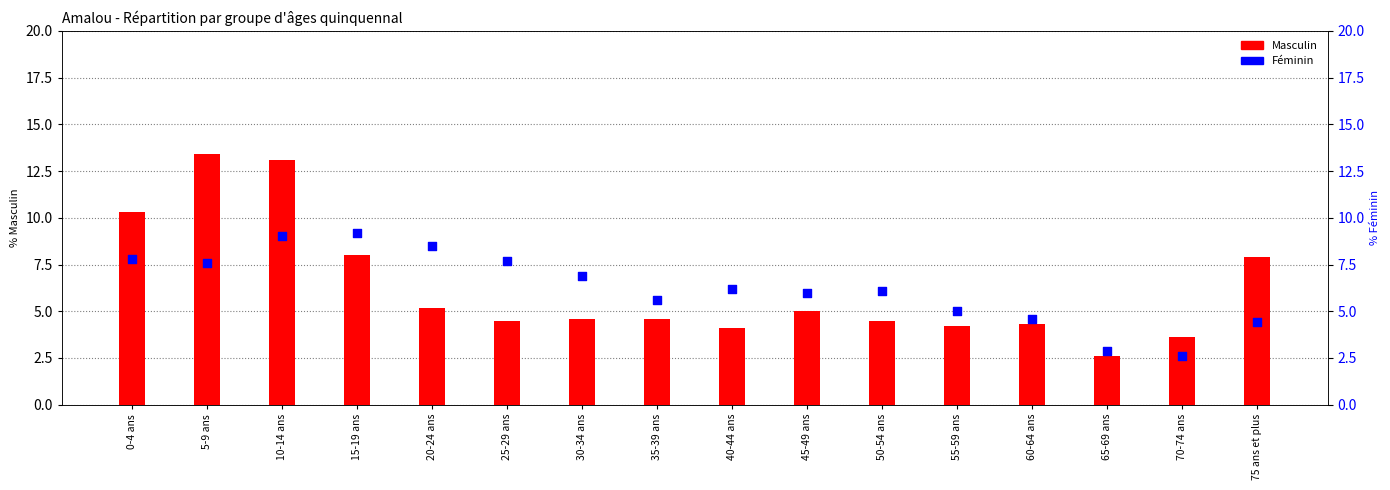

Which series contains the lowest Y value?

Masculin